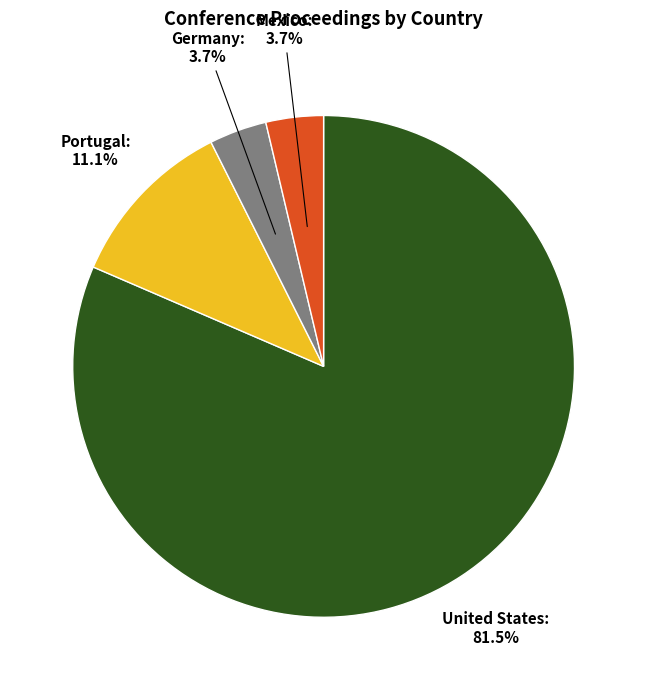

Is there a majority slice in this chart?

Yes